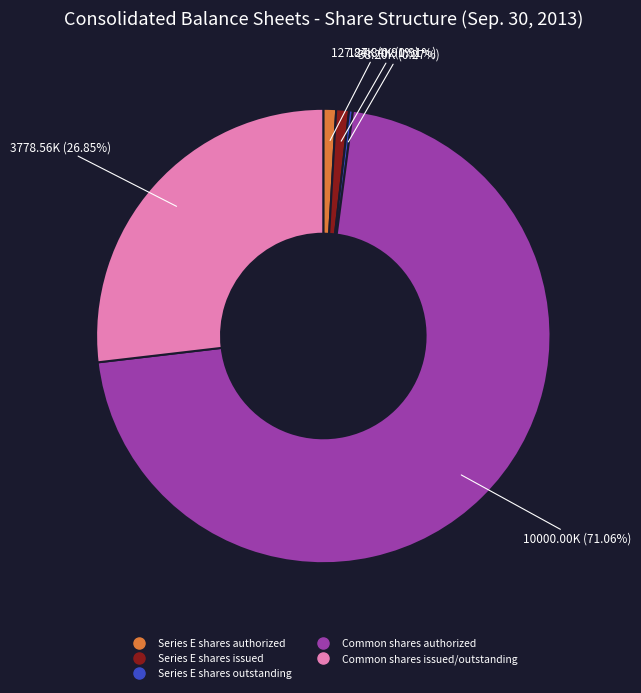

What is the ratio of the value at Common shares authorized to the value at Common shares issued/outstanding?

2.6